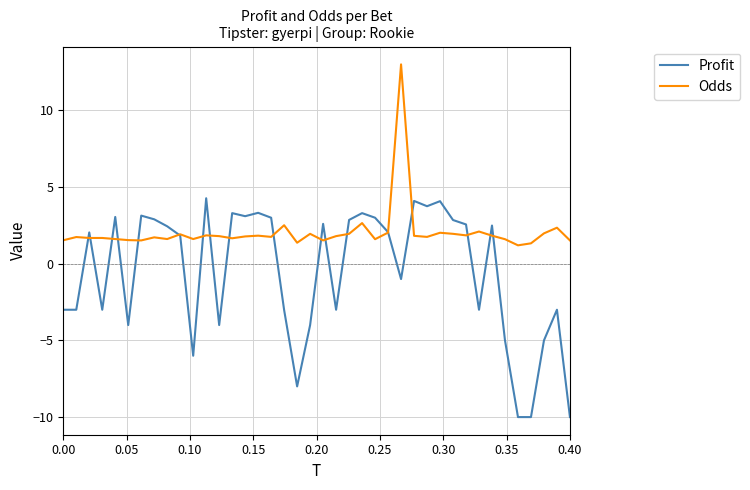

Which series has the largest total across all categories?

Odds